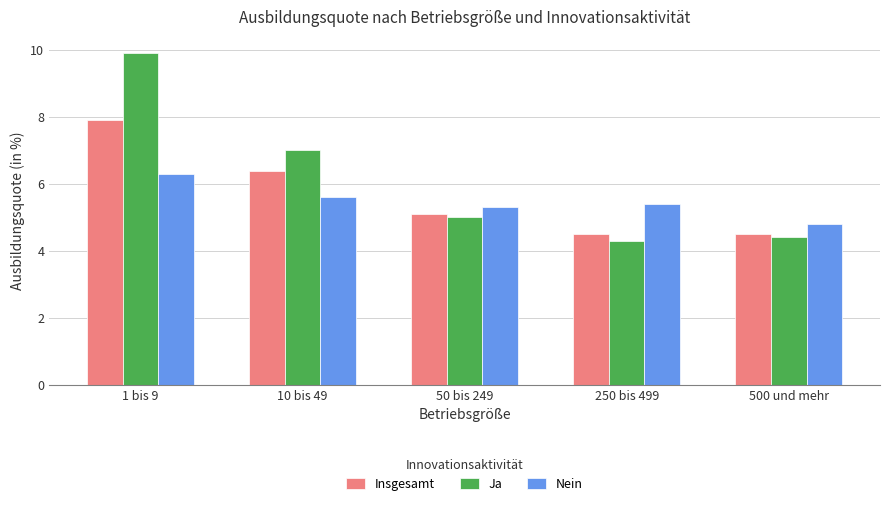

What position from the right is 500 und mehr?

1